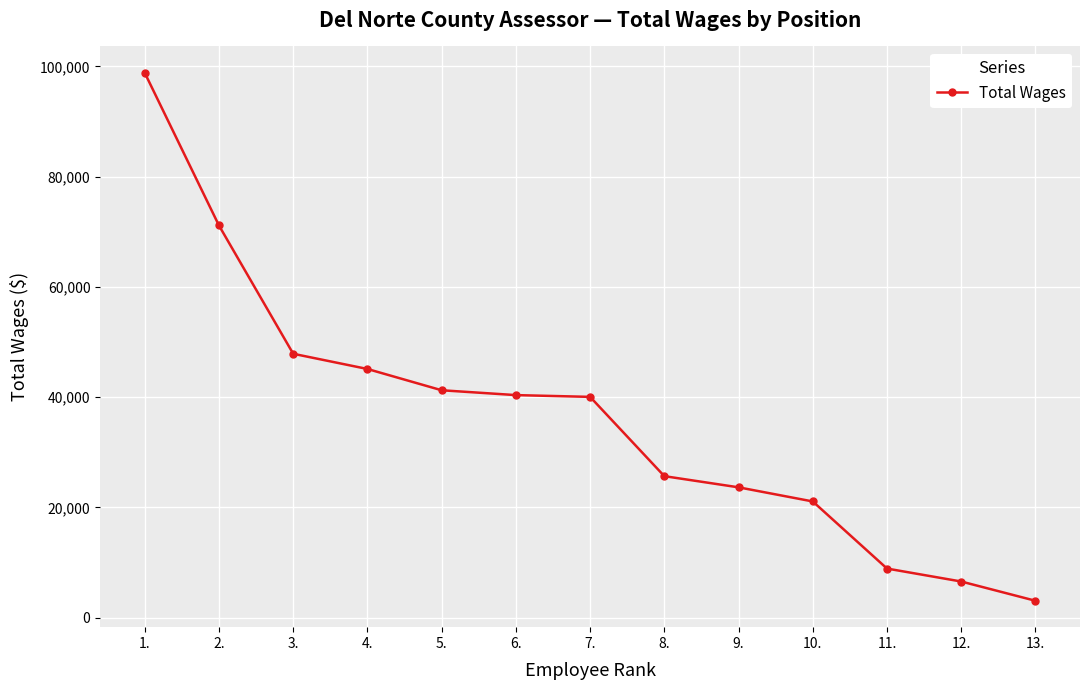

Is this an area chart (filled region under the line)?

No